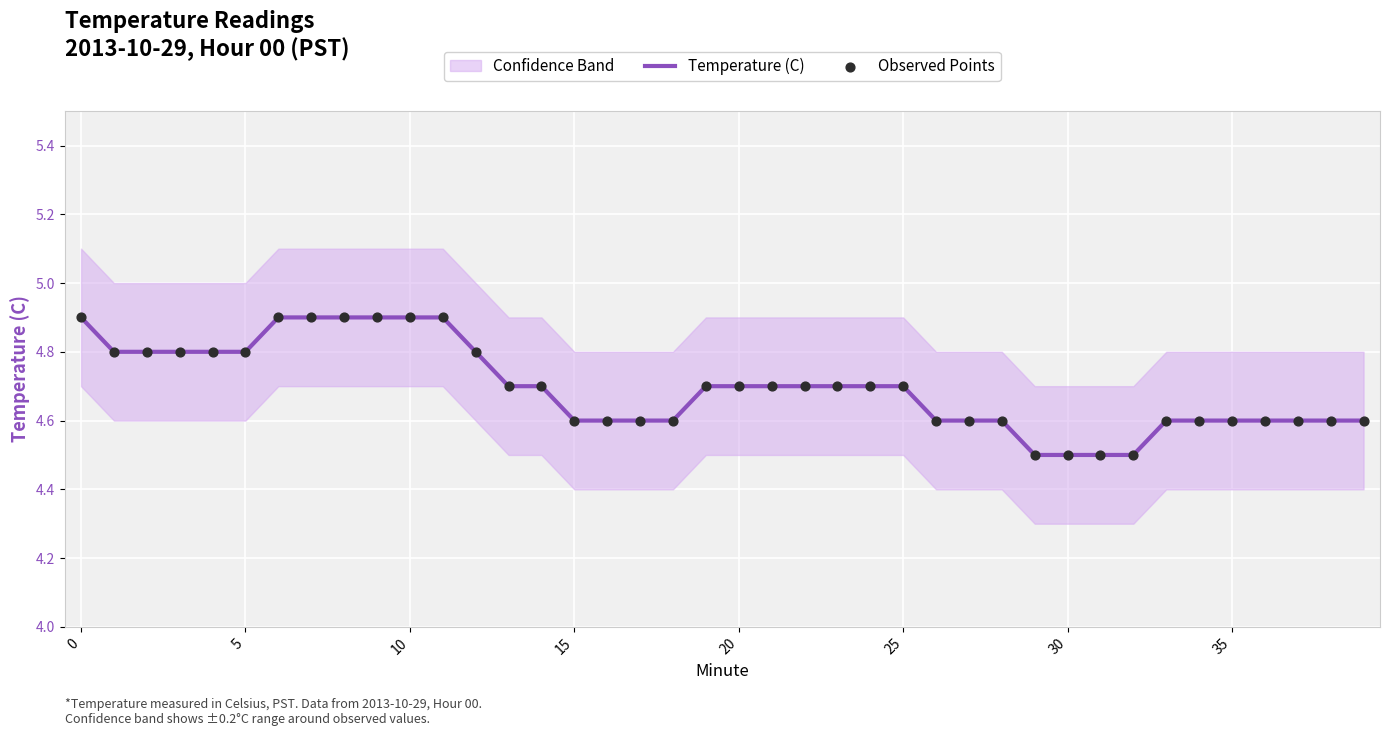

What is the lowest value of the Temperature (C) series?

4.5